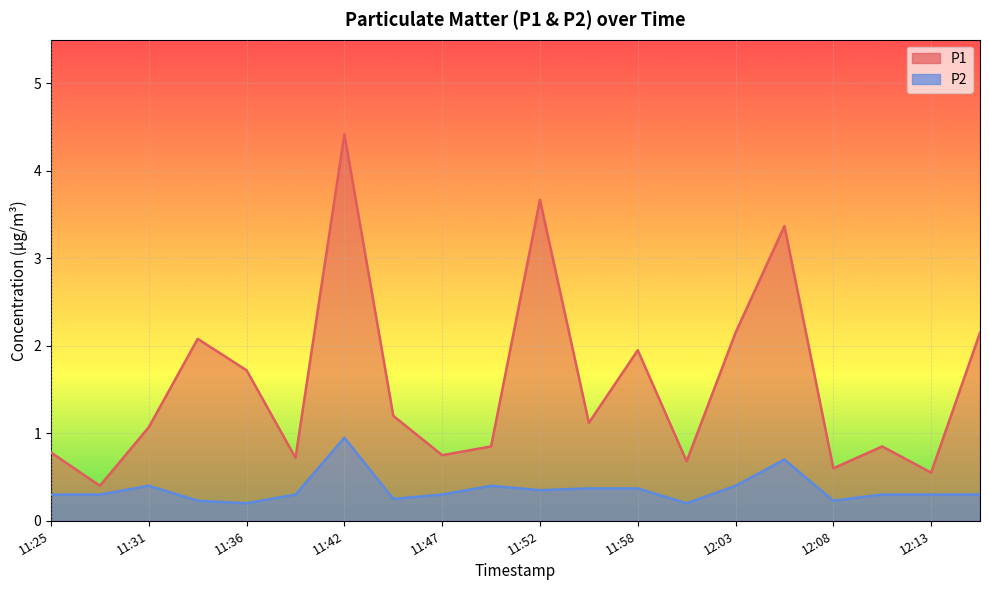

What is the minimum value for P2?

0.2